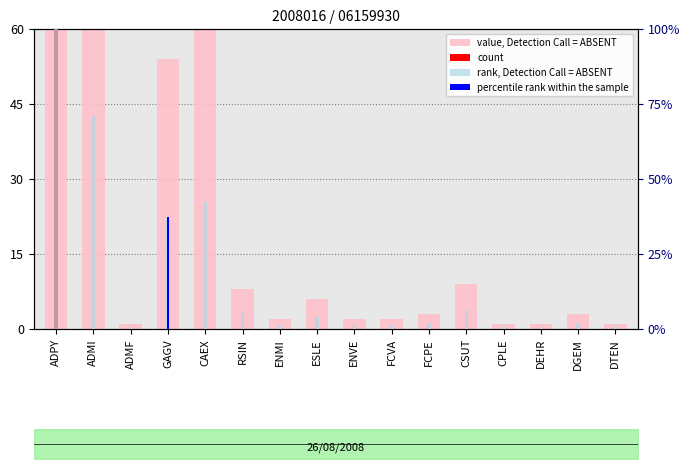

Is it true that rank, Detection Call = ABSENT equals 3.2 at FCPE?

False